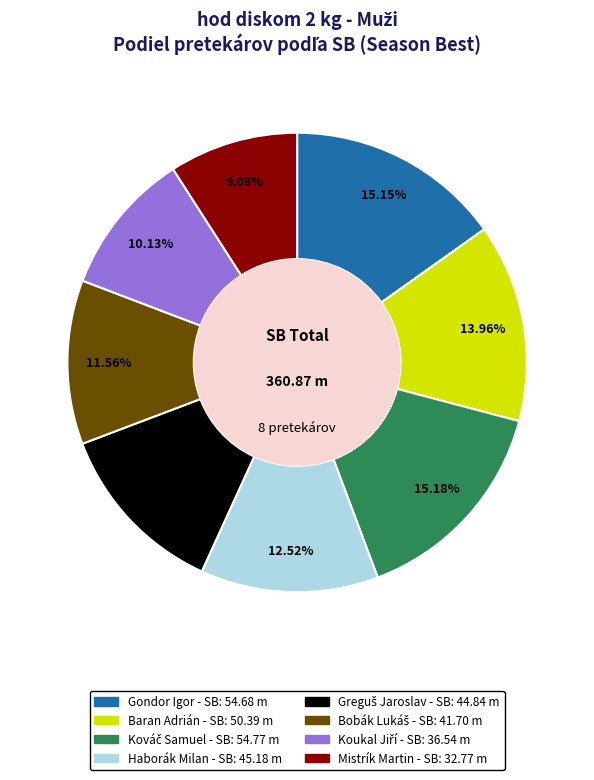

Is there any slice that represents more than half of the pie?

No